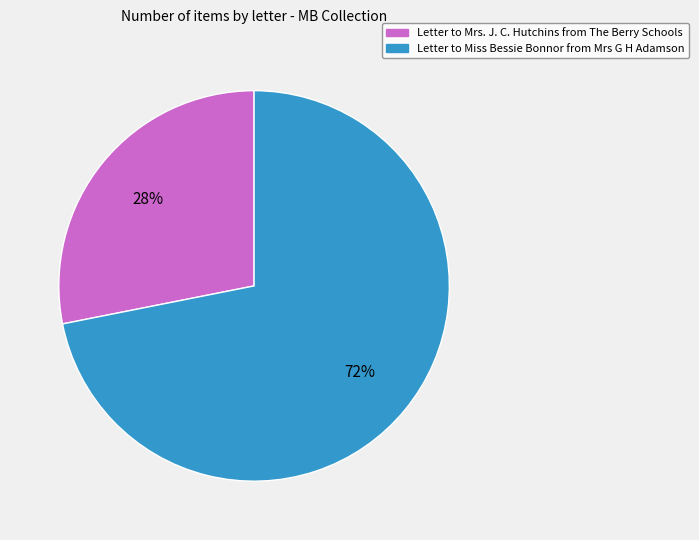

How many segments does this pie chart have?

2